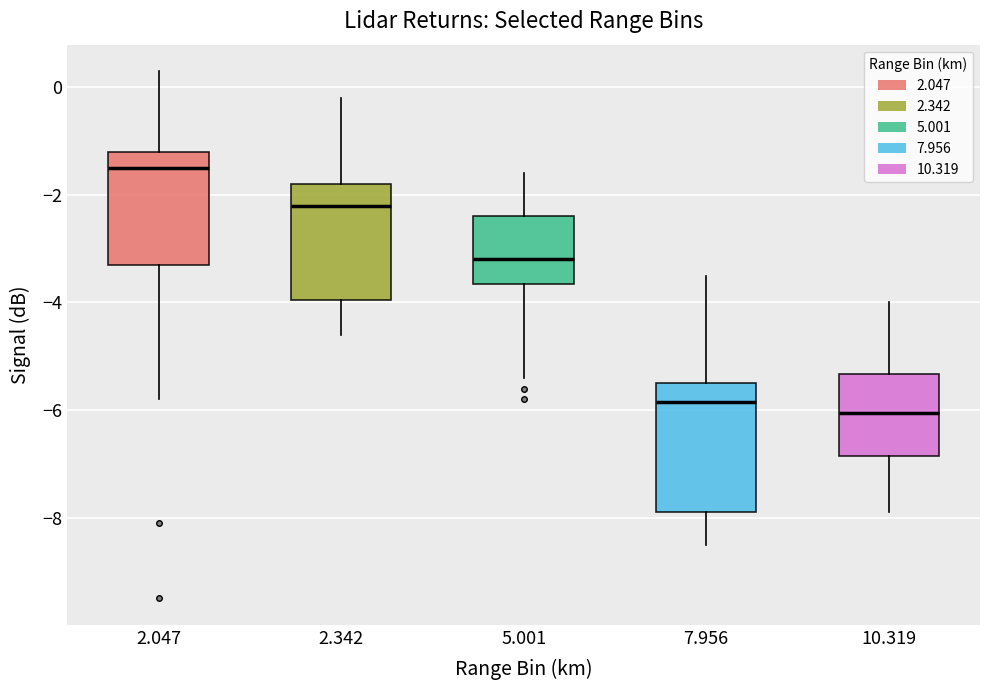

Where does the median line of the box at x = 10.319 sit on the y-axis? The values are not printed on the chart, so give them approximately, as read against the axis.

-6.0